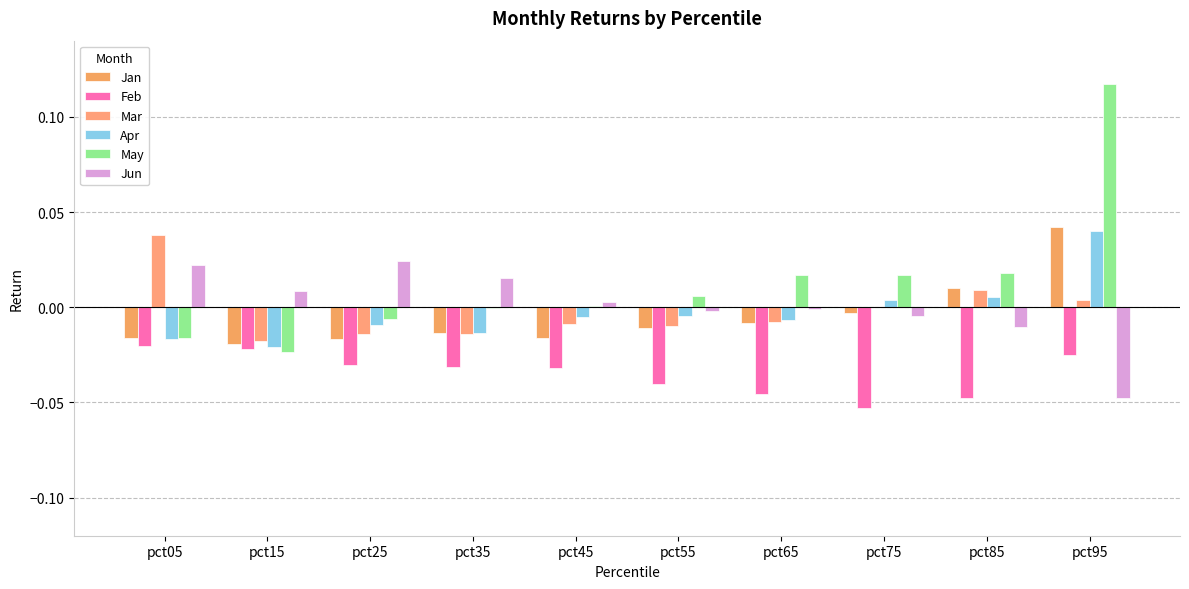

Which category has the highest value in the May series?

pct95